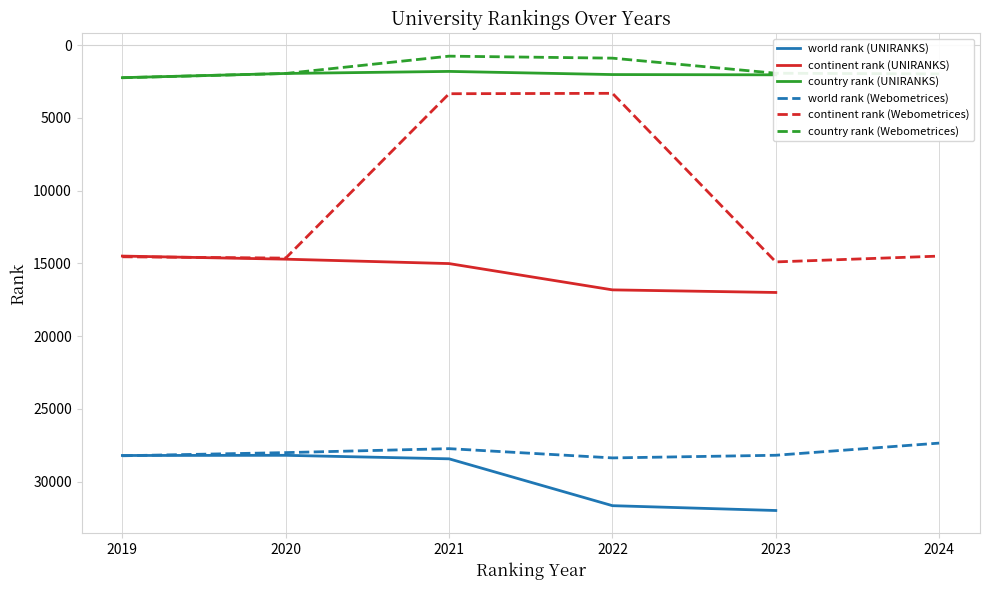

True or false: world rank and continent rank intersect in this chart.

False